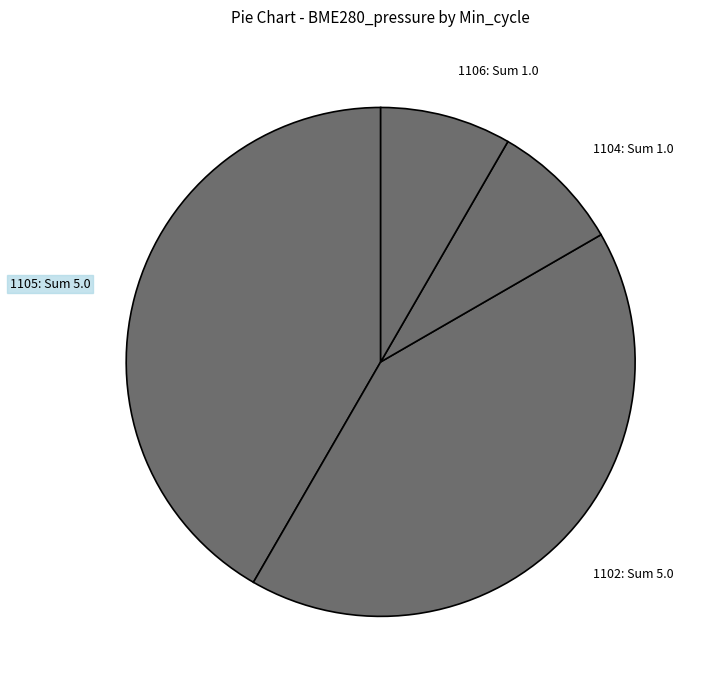

Approximately how many times larger is the value at 1104: Sum 1.0 compared to 1106: Sum 1.0?

1.0